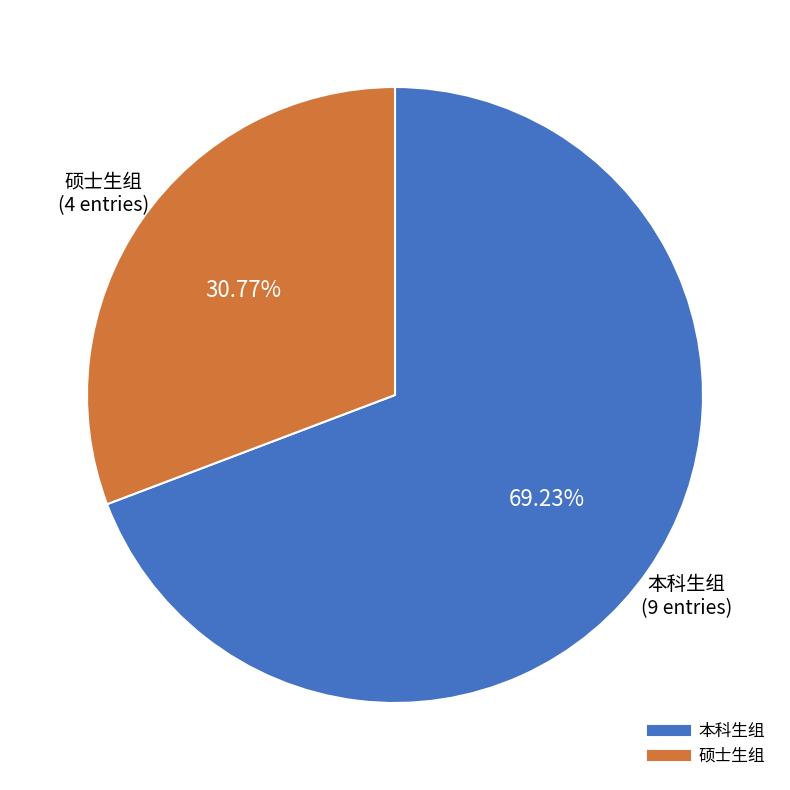

To the nearest percent, what is the difference between the largest and smallest slice percentages?

38%